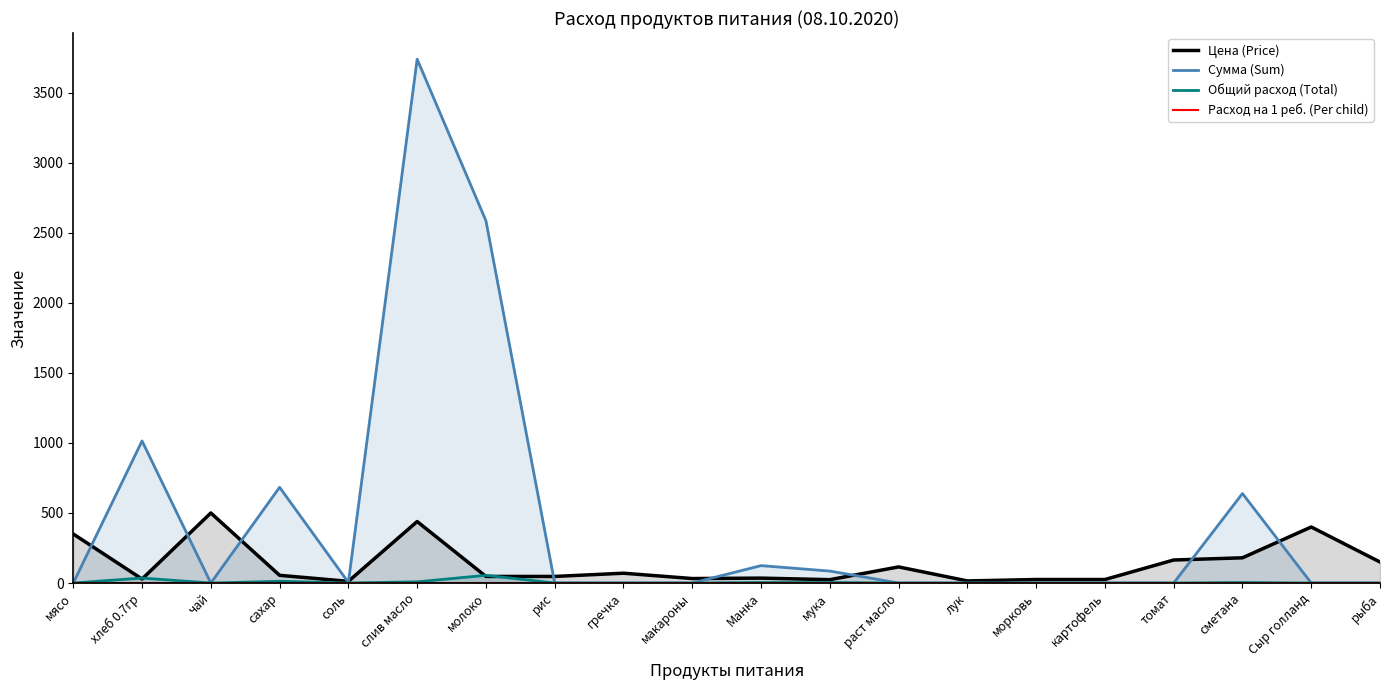

What is the difference between the maximum and second lowest values in the Расход на 1 реб. (Per child) series?

0.2